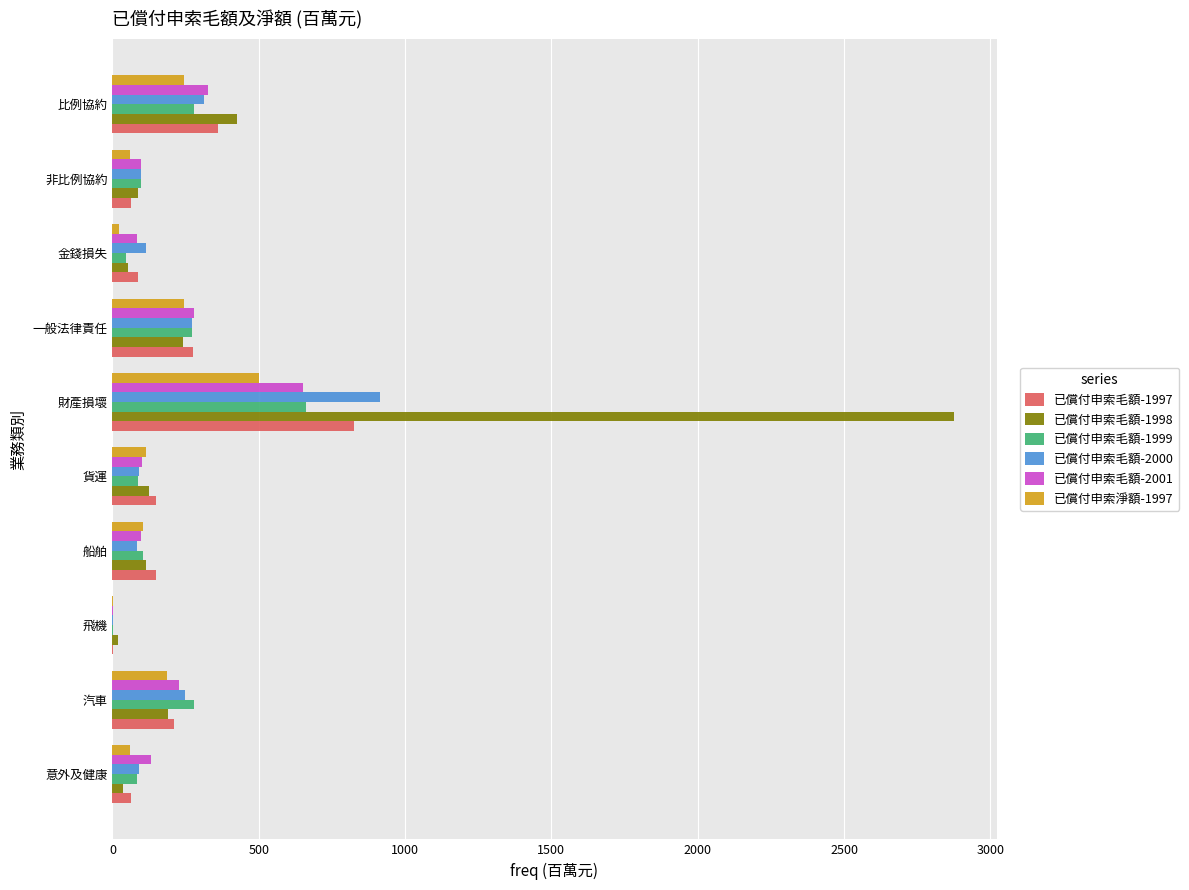

What is the highest value of the 已償付申索毛額-1998 series?

2877.4